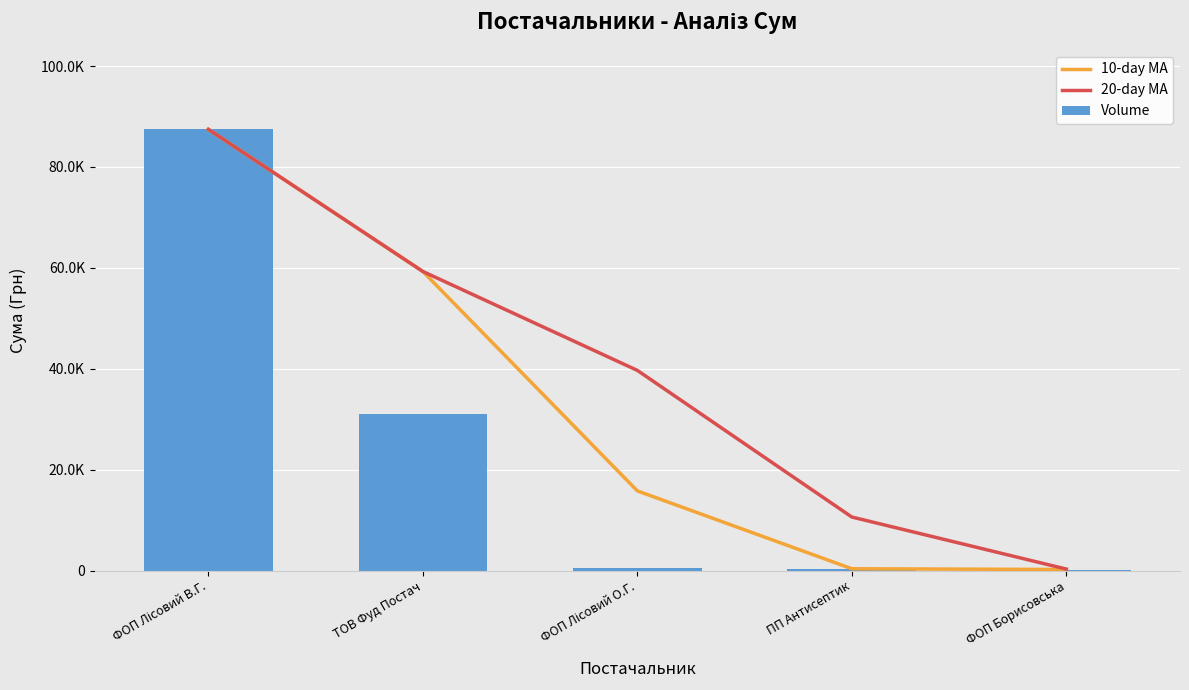

Between ТОВ Фуд Постач and ФОП Лісовий О.Г., which is larger?

ТОВ Фуд Постач